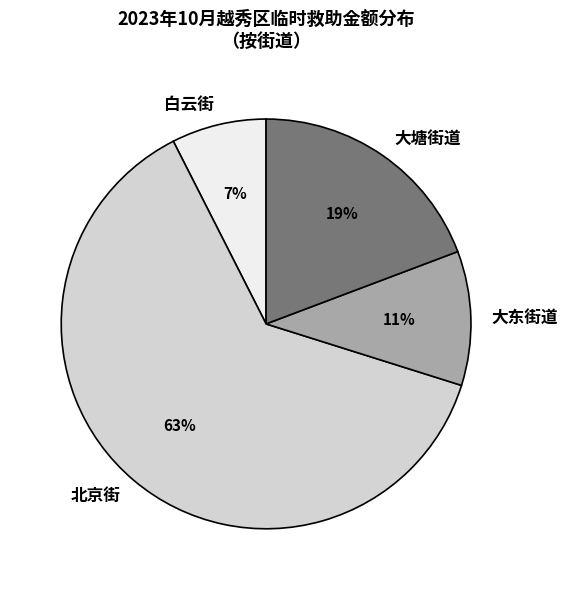

Which has a higher value, 大塘街道 or 大东街道?

大塘街道